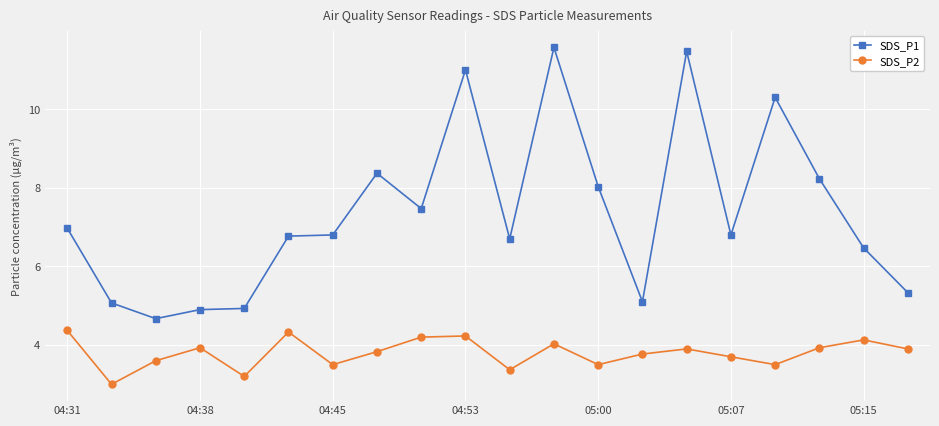

At how many categories does at least one series exceed 9?

4